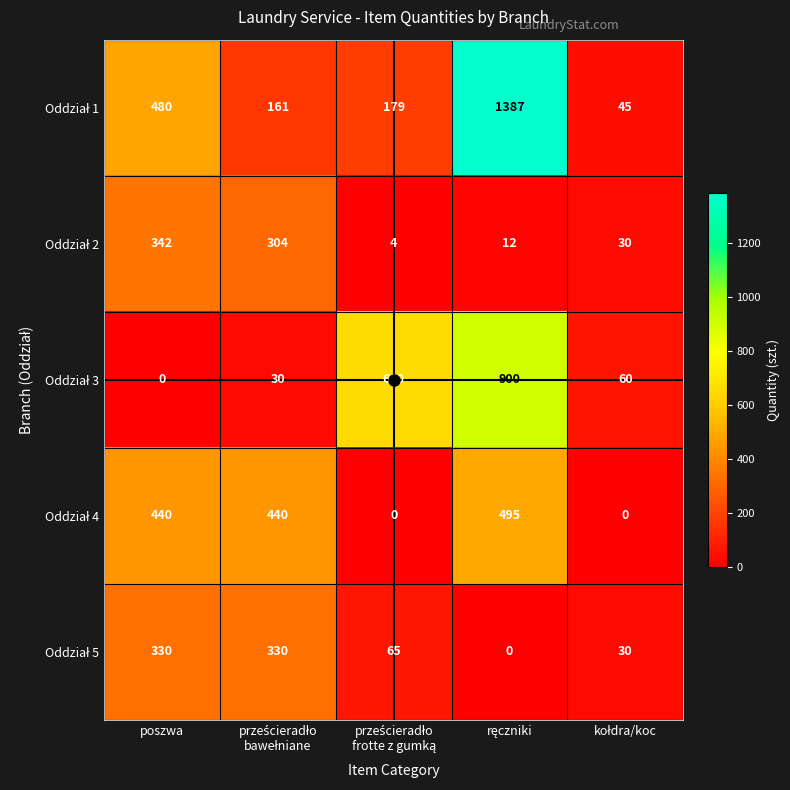

What is the maximum value shown in the chart?

1387